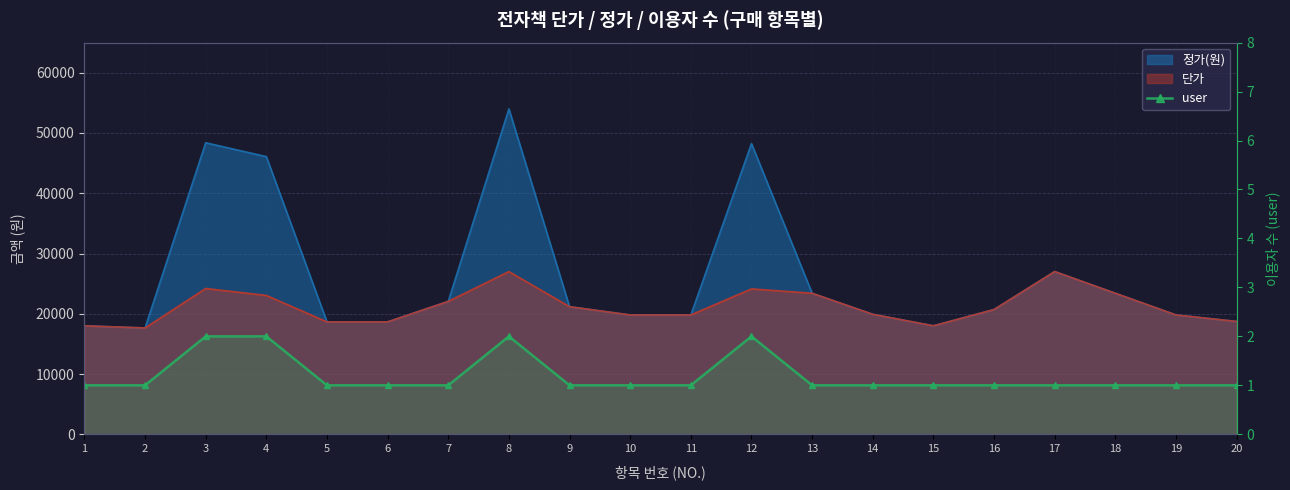

Count the values in the range 1 to 2.

20